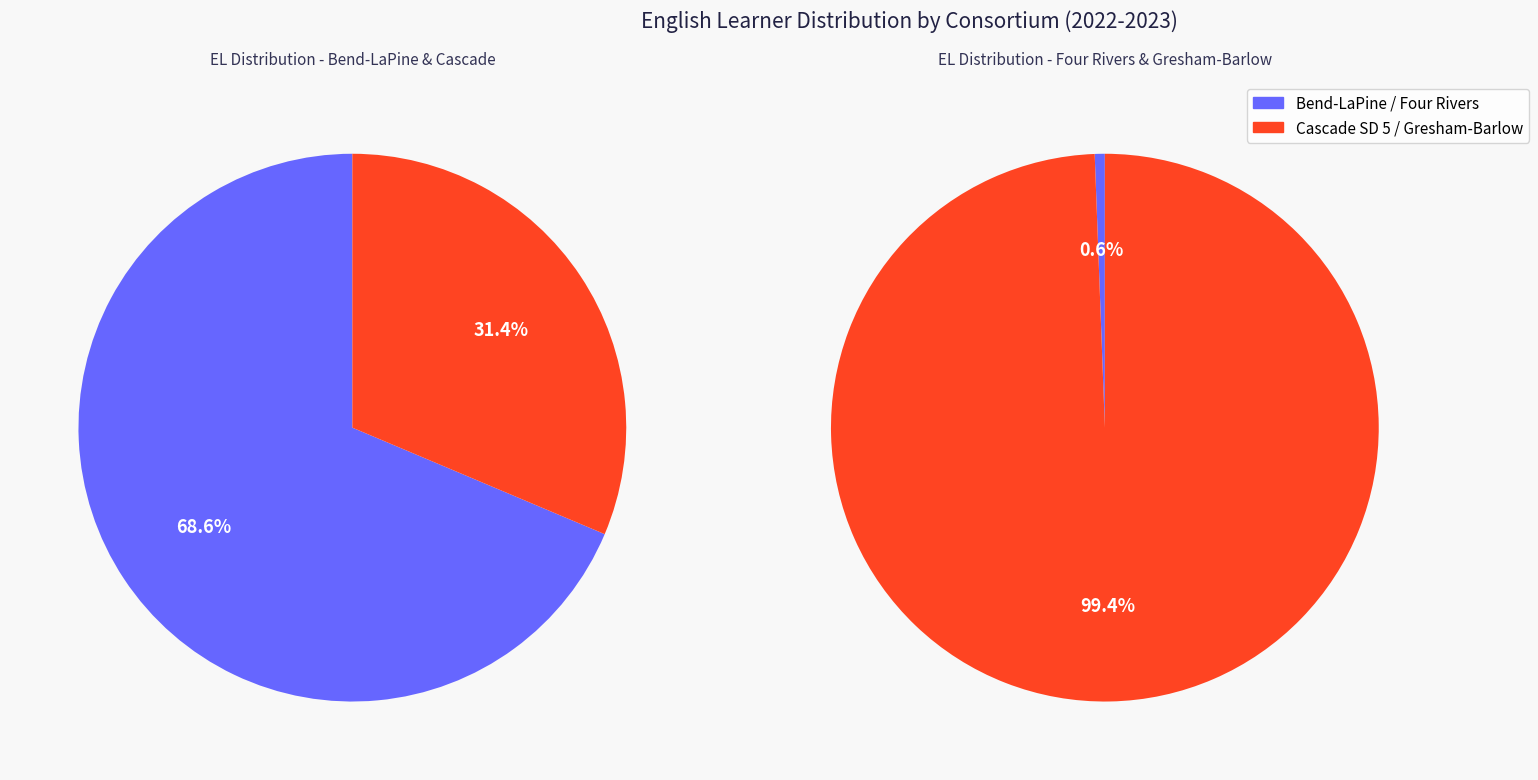

Is Gresham-Barlow SD 10J the majority of the pie?

Yes